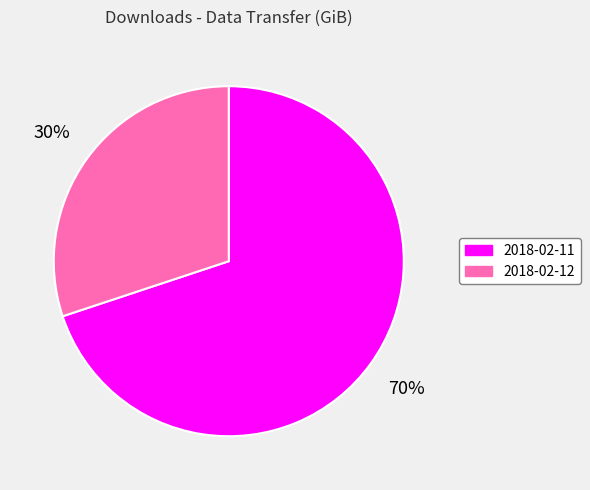

What is the smallest slice in the pie chart?

2018-02-12